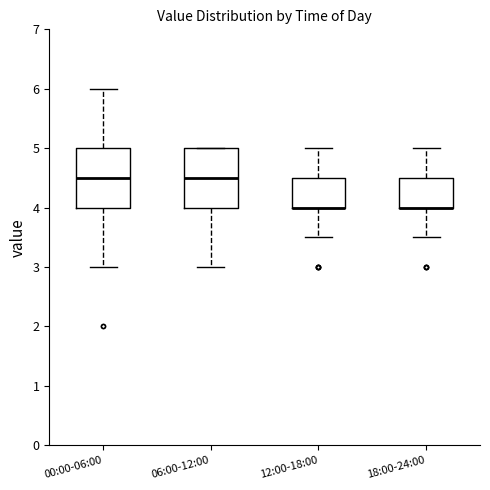

Where is the upper edge of the box for 06:00-12:00 on the y-axis? The values are not printed on the chart, so give them approximately, as read against the axis.

5.0